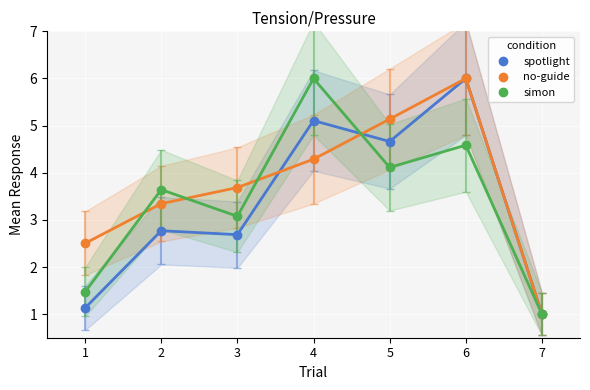

Where is the first local maximum for transactionShares?

2